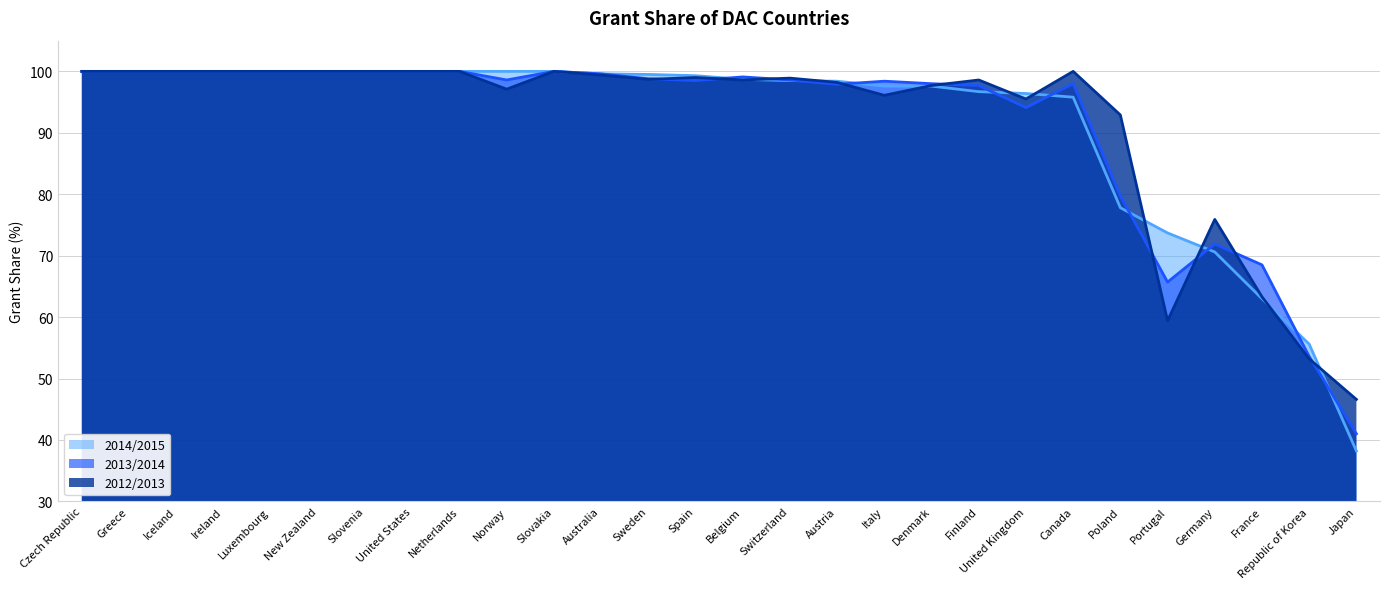

Between Ireland and Canada, which is larger?

Ireland